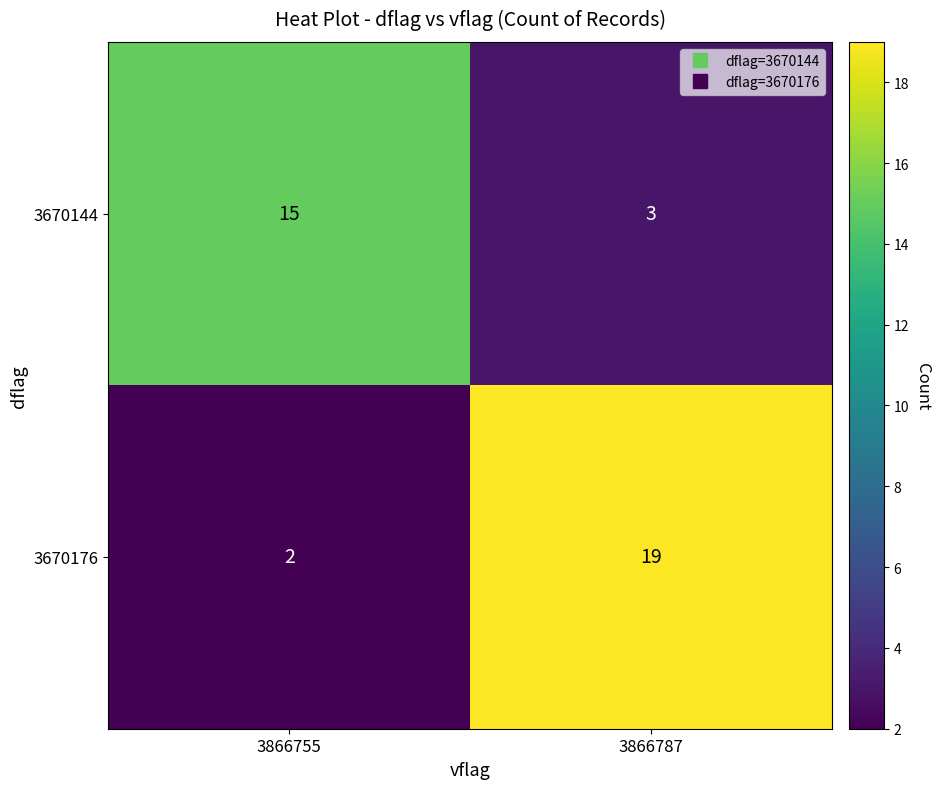

List the series in order of their overall mean, lowest first.

3670144, 3670176